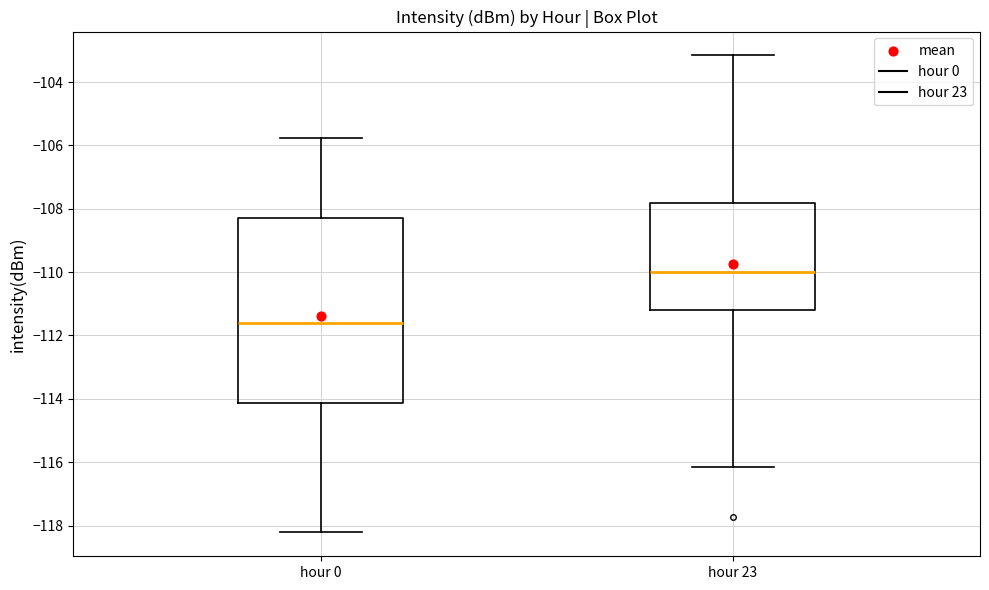

Where does the median line of the box for hour 0 sit on the y-axis? The values are not printed on the chart, so give them approximately, as read against the axis.

-111.6